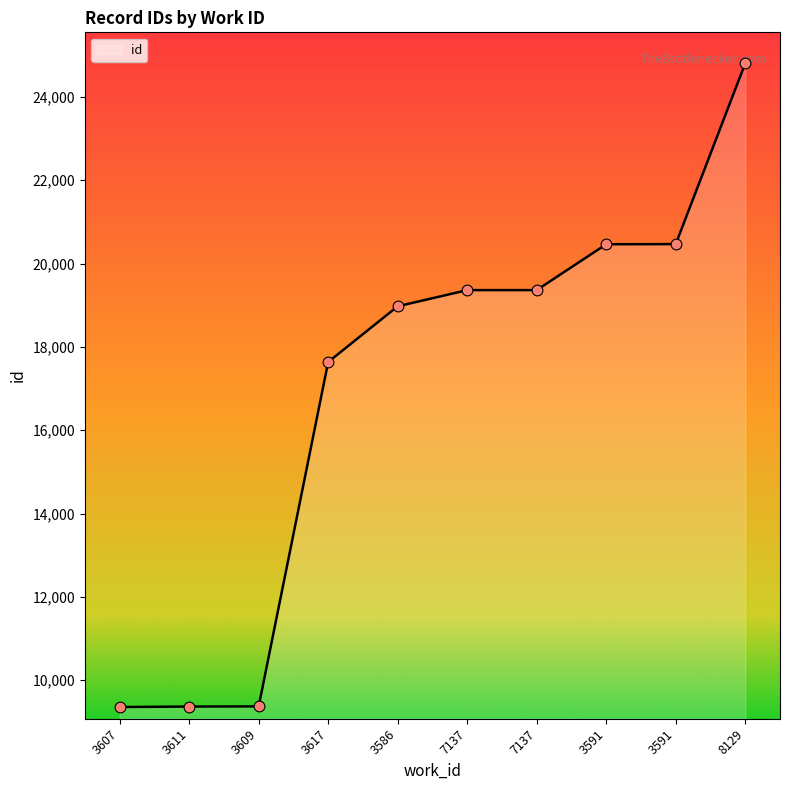

What is the ratio of the value at 3591 to the value at 3591?

1.0